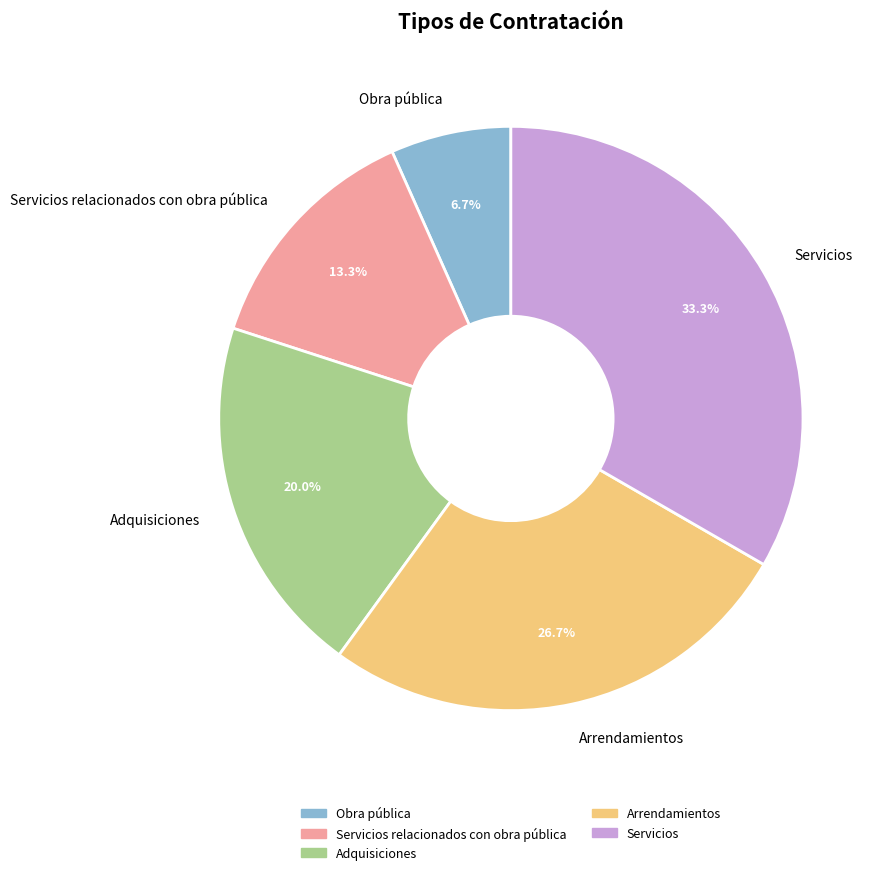

What is the smallest slice in the pie chart?

Obra pública